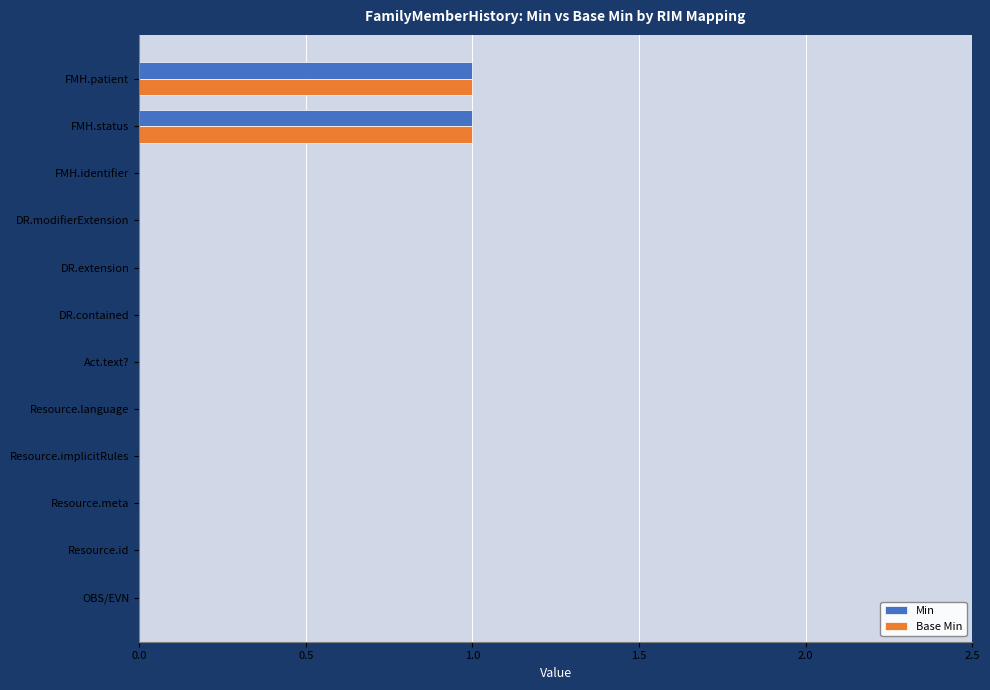

True or false: Base Min has a value of 0 at DR.modifierExtension.

True